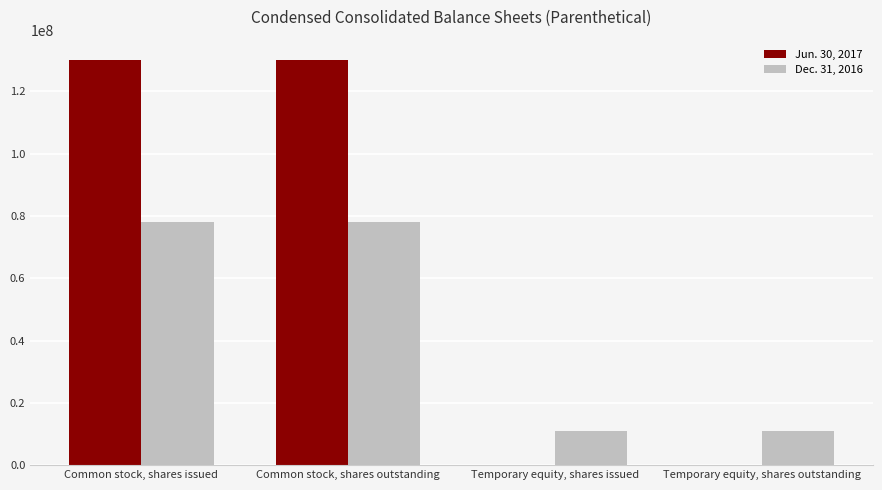

What is the sum of the Jun. 30, 2017 values at Temporary equity, shares outstanding and Common stock, shares outstanding?

130139562